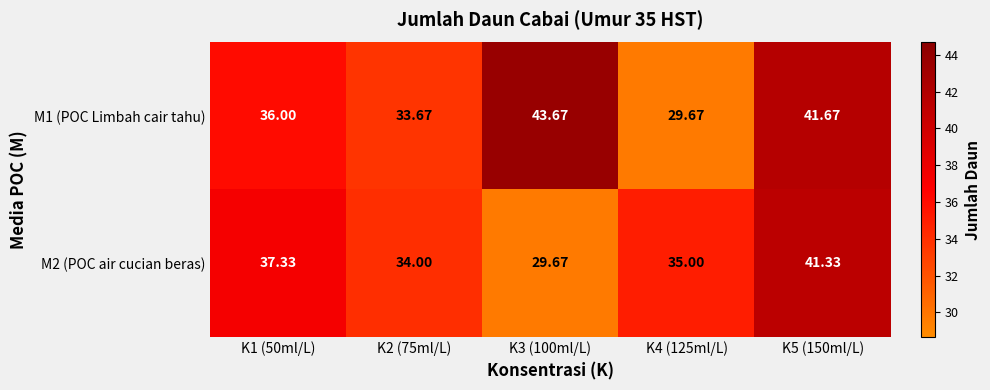

Which series changed the most between K4 (125ml/L) and K5 (150ml/L)?

M1 (POC Limbah cair tahu)